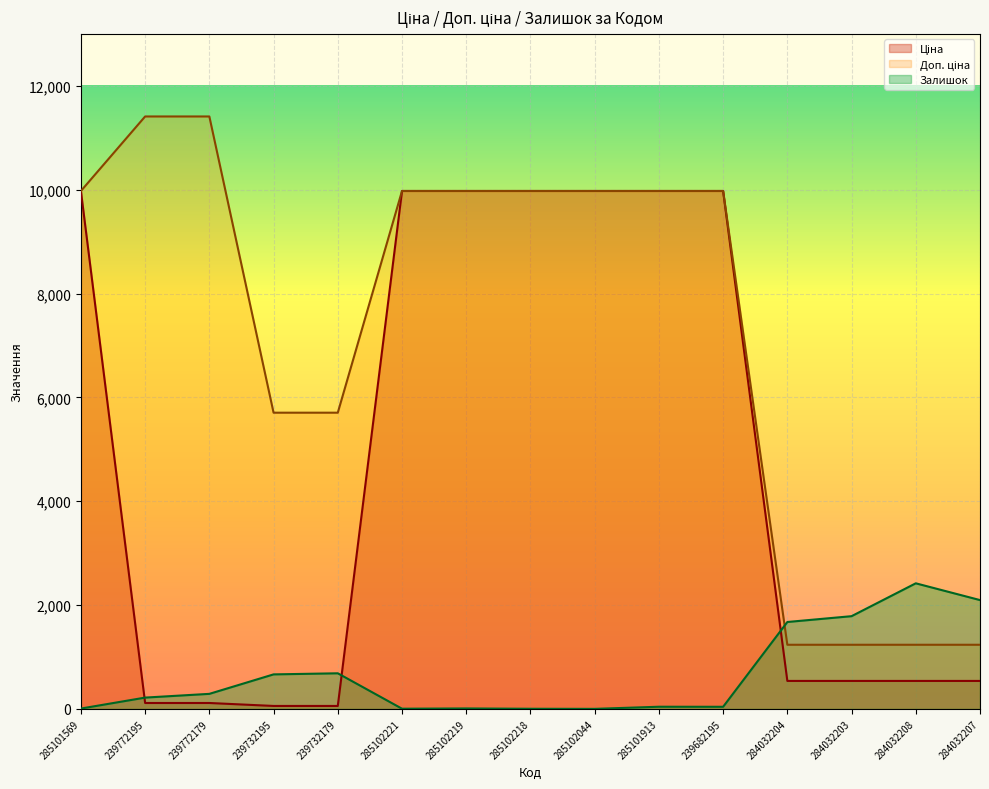

What is the label of the 12th point from the right?

239732195